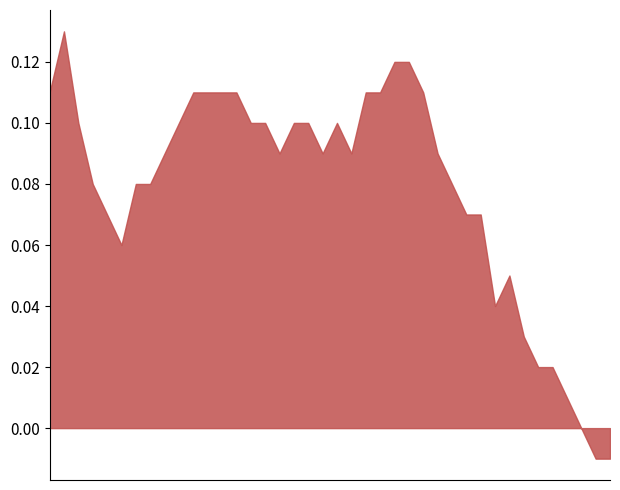

Where is the data nearest to the value 0?

01:03